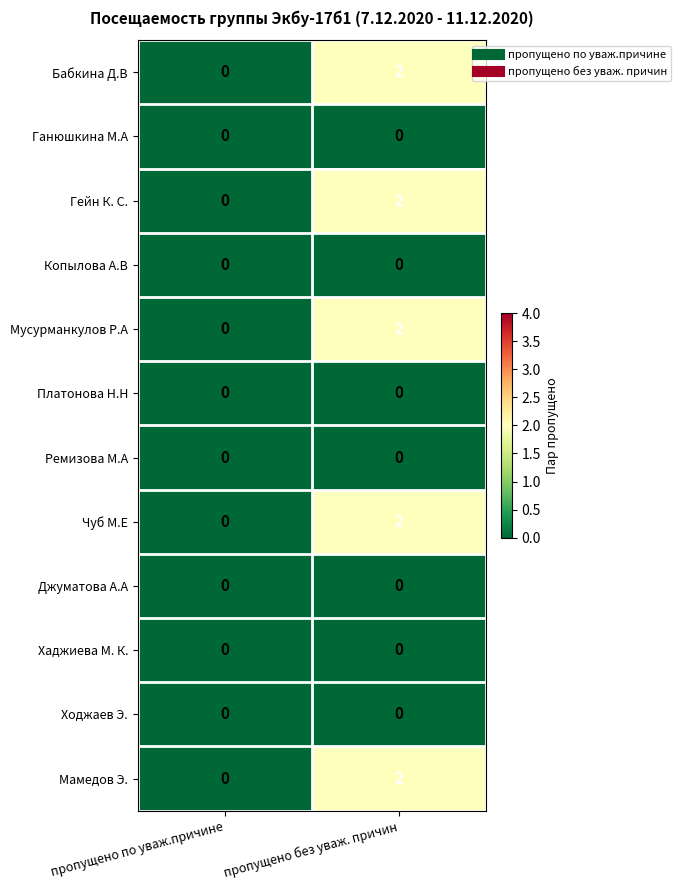

Count the number of data series in this chart.

12